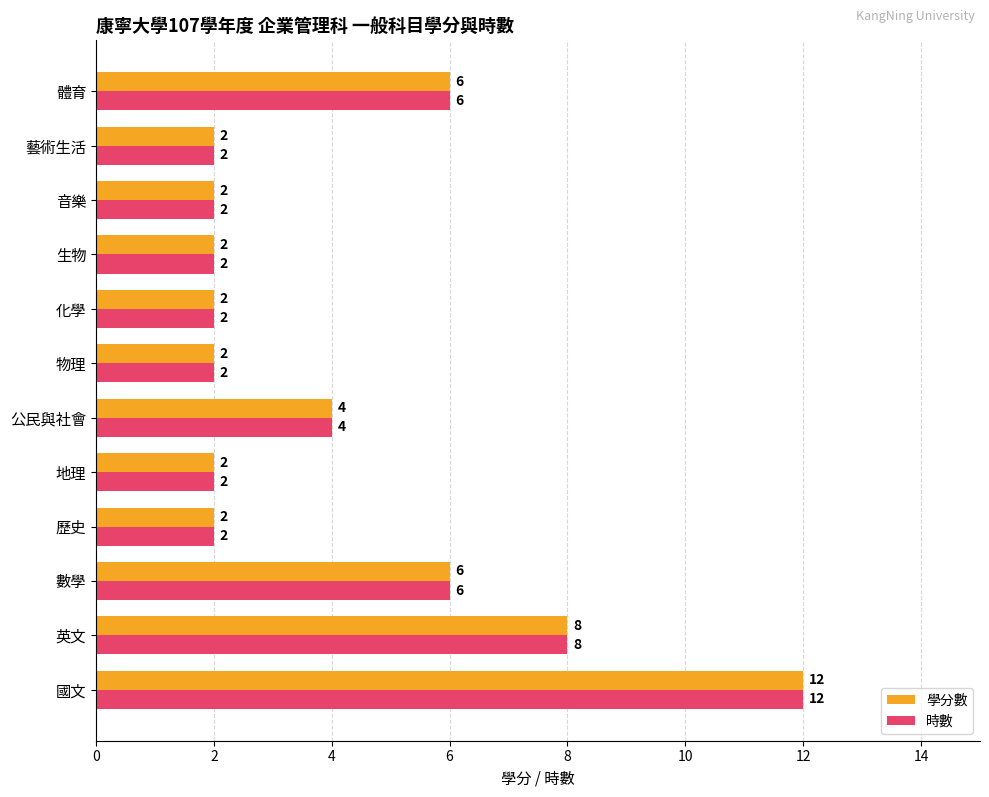

What is the maximum value for 時數?

12